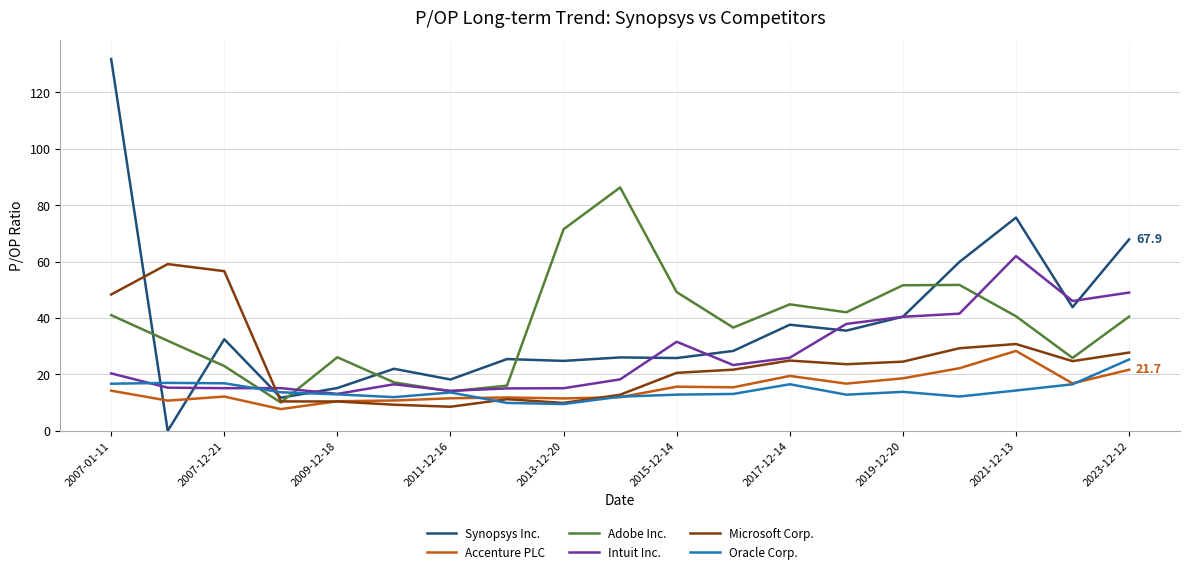

True or false: Accenture PLC and Synopsys Inc. cross at least once.

True